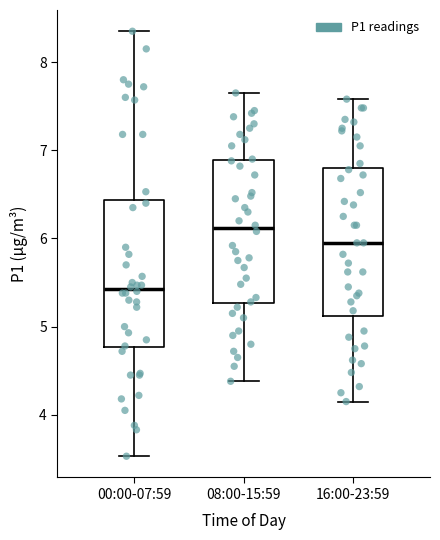

Reading left to right, transcribe this box plot: for each box, give where its median line is, the range the box spans, and where its two whiskers end, as read against the y-axis. The values are not printed on the chart, so give them approximately, as read against the axis.

00:00-07:59: median 5.4, box 4.8 to 6.4, whiskers 3.5 to 8.4
08:00-15:59: median 6.1, box 5.3 to 6.9, whiskers 4.4 to 7.7
16:00-23:59: median 6.0, box 5.1 to 6.8, whiskers 4.2 to 7.6